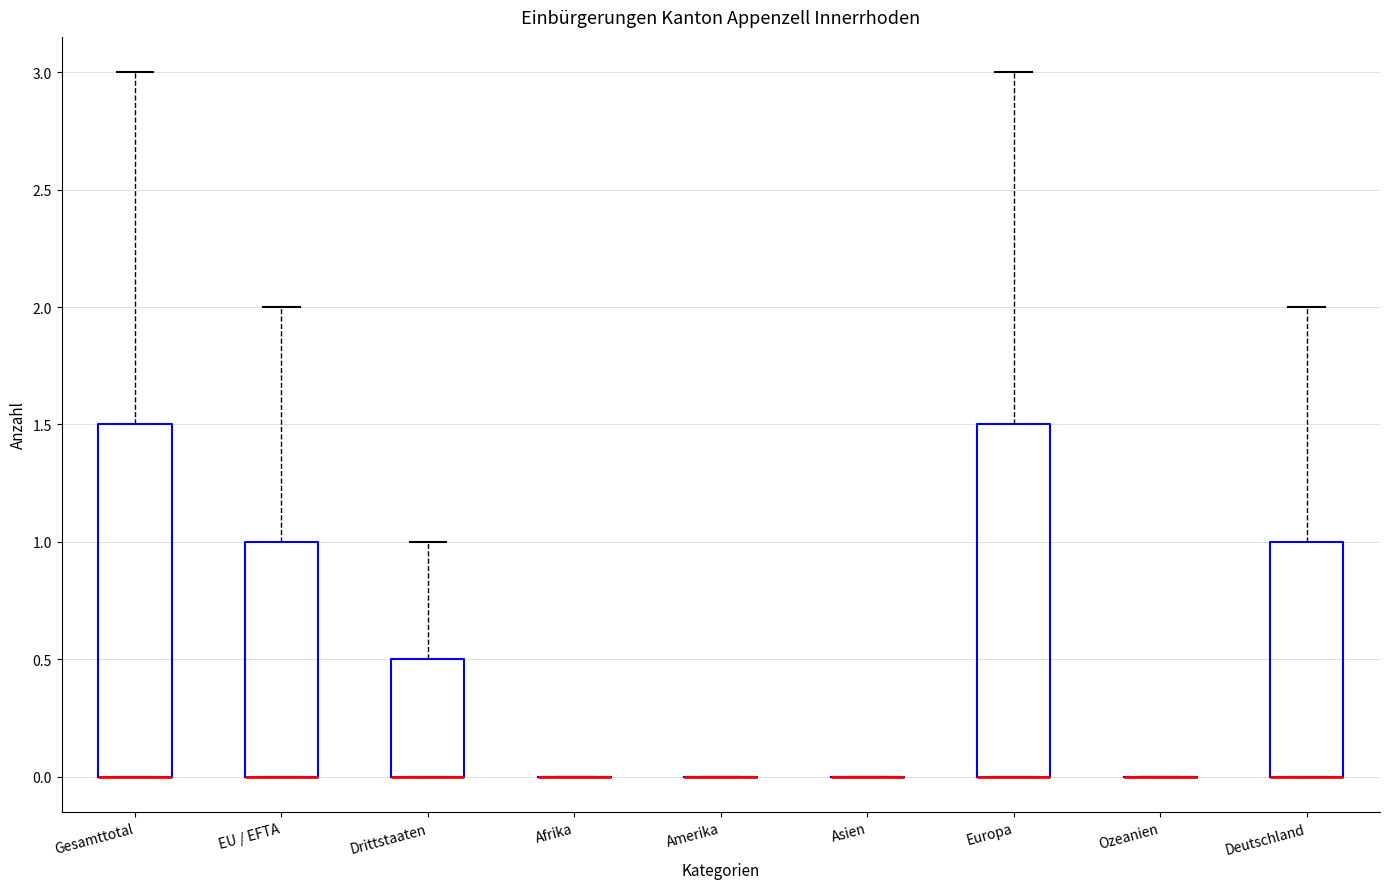

Reading left to right, transcribe this box plot: for each box, give where its median line is, the range the box spans, and where its two whiskers end, as read against the y-axis. The values are not printed on the chart, so give them approximately, as read against the axis.

Gesamttotal: median 0.0 (drawn on the box's lower edge), box 0.0 to 1.5, whiskers 0.0 to 3.0
EU / EFTA: median 0.0 (drawn on the box's lower edge), box 0.0 to 1.0, whiskers 0.0 to 2.0
Drittstaaten: median 0.0 (drawn on the box's lower edge), box 0.0 to 0.5, whiskers 0.0 to 1.0
Afrika: box collapsed to a line at 0.0, whiskers 0.0 to 0.0
Amerika: box collapsed to a line at 0.0, whiskers 0.0 to 0.0
Asien: box collapsed to a line at 0.0, whiskers 0.0 to 0.0
Europa: median 0.0 (drawn on the box's lower edge), box 0.0 to 1.5, whiskers 0.0 to 3.0
Ozeanien: box collapsed to a line at 0.0, whiskers 0.0 to 0.0
Deutschland: median 0.0 (drawn on the box's lower edge), box 0.0 to 1.0, whiskers 0.0 to 2.0